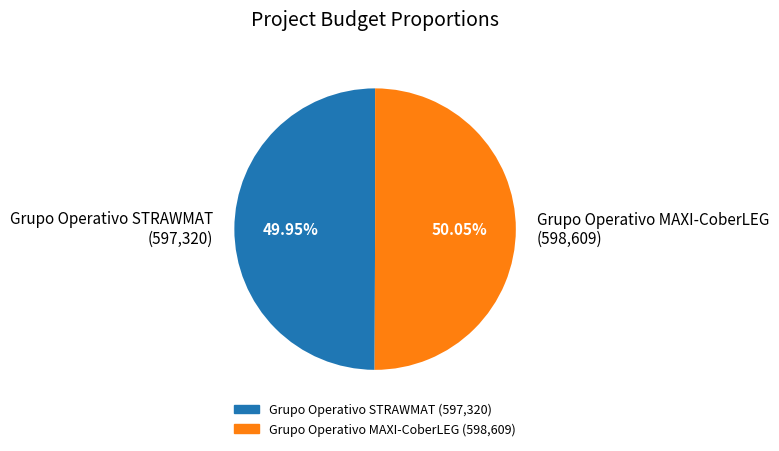

What is the ratio of the value at Grupo Operativo STRAWMAT (597,320) to the value at Grupo Operativo MAXI-CoberLEG (598,609)?

1.0